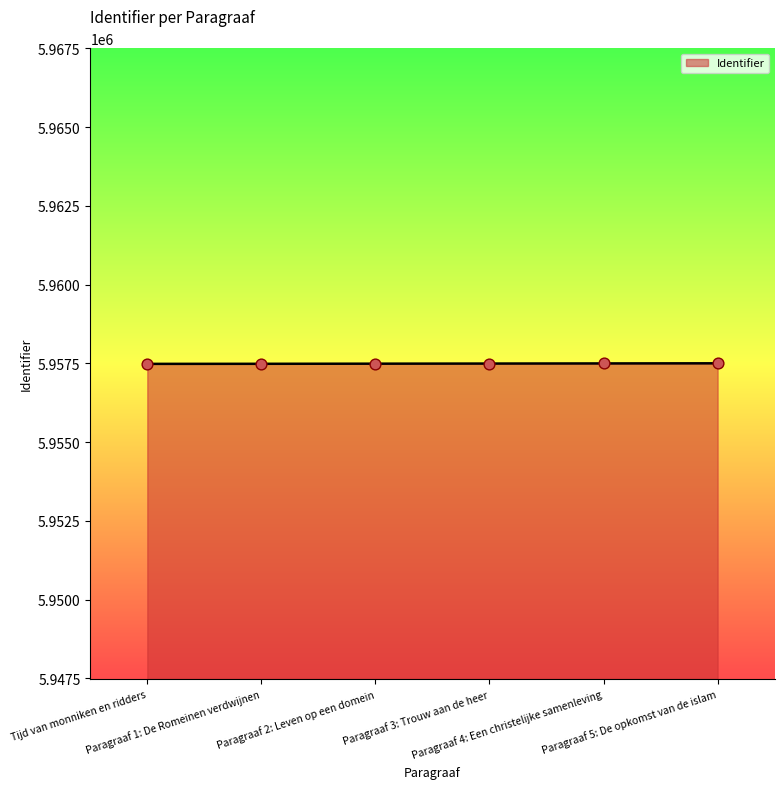

What is the change in value from Paragraaf 1: De Romeinen verdwijnen to Paragraaf 4: Een christelijke samenleving?

+12